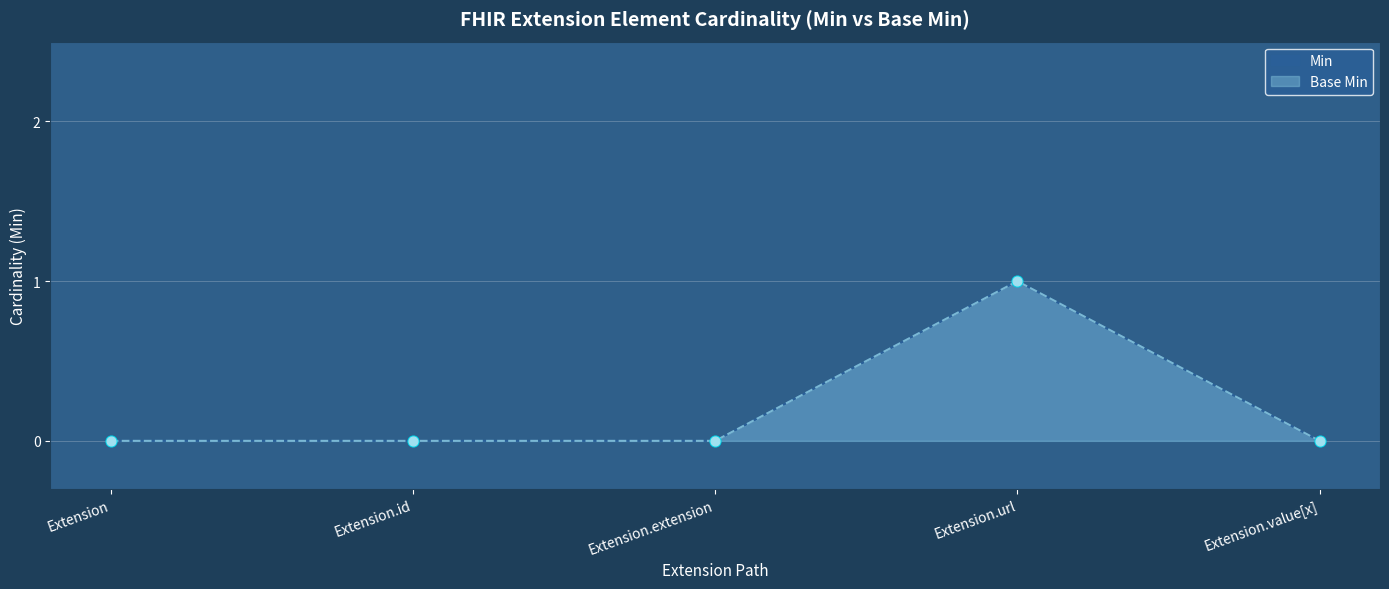

Which series has the largest total across all categories?

Min